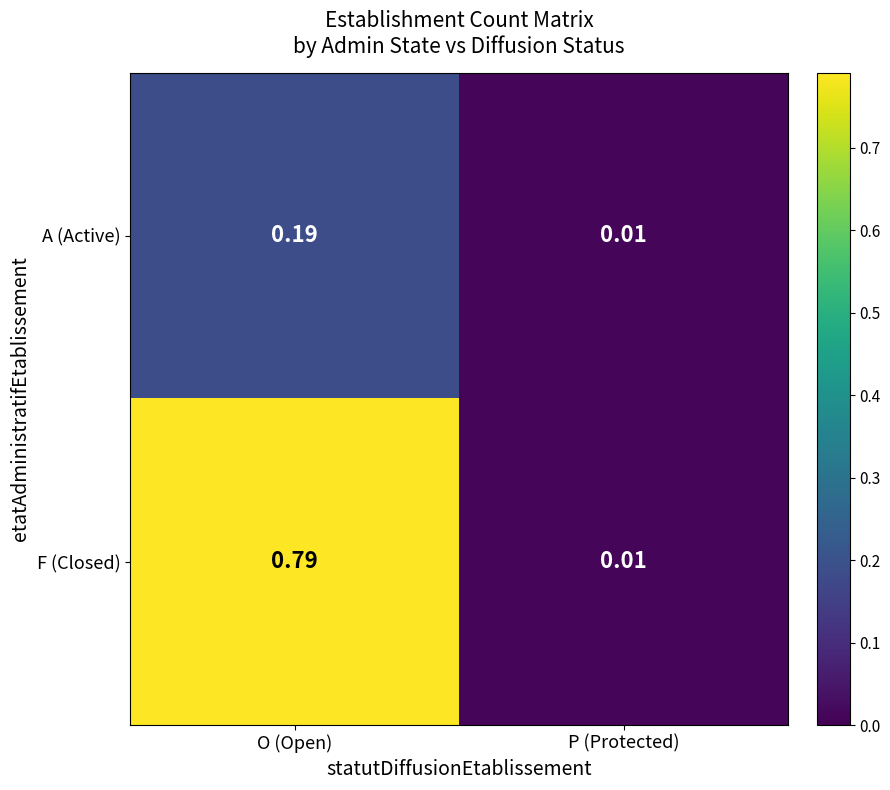

Which series has the largest total across all categories?

F (Closed)